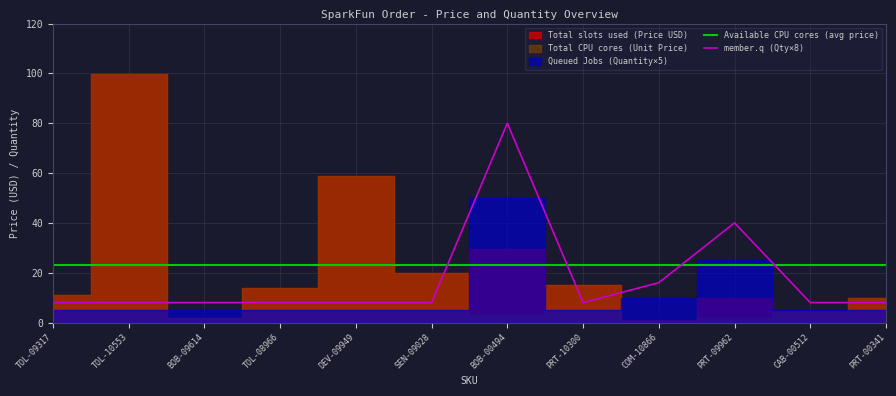

How many lines are shown in the chart?

2